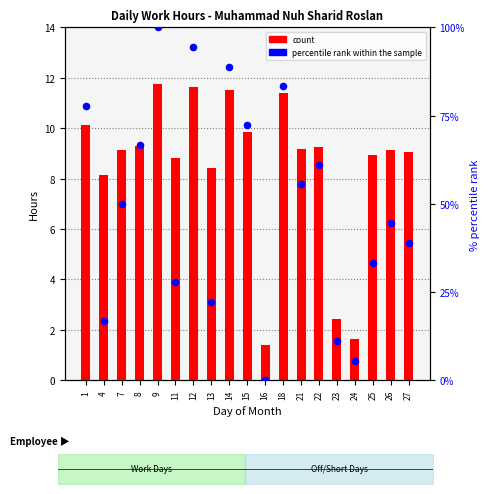

At which category is the sum across all series the highest?

9